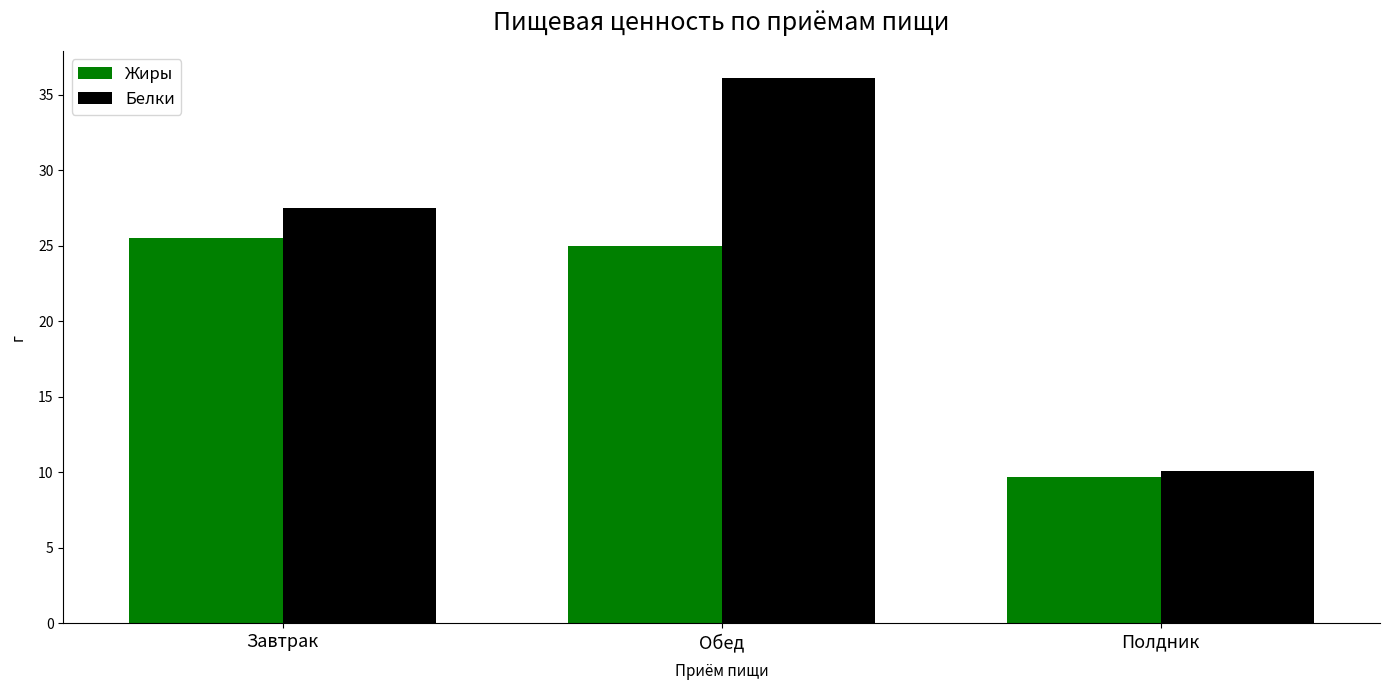

Rank the series at Полдник from lowest to highest value.

Жиры, Белки